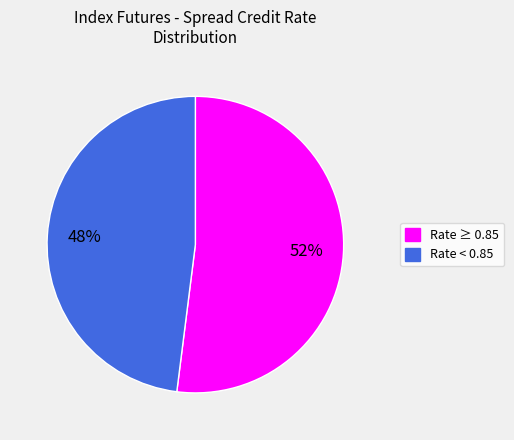

To the nearest percent, what is the difference between the largest and smallest slice percentages?

4%